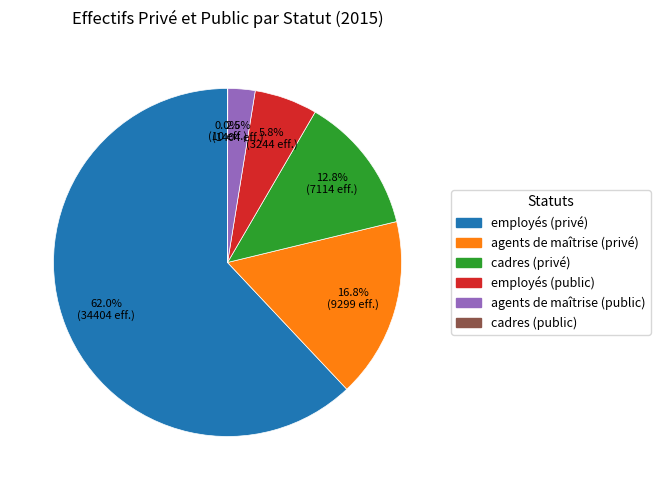

What percentage is the employés (privé) slice, to the nearest percent?

62%